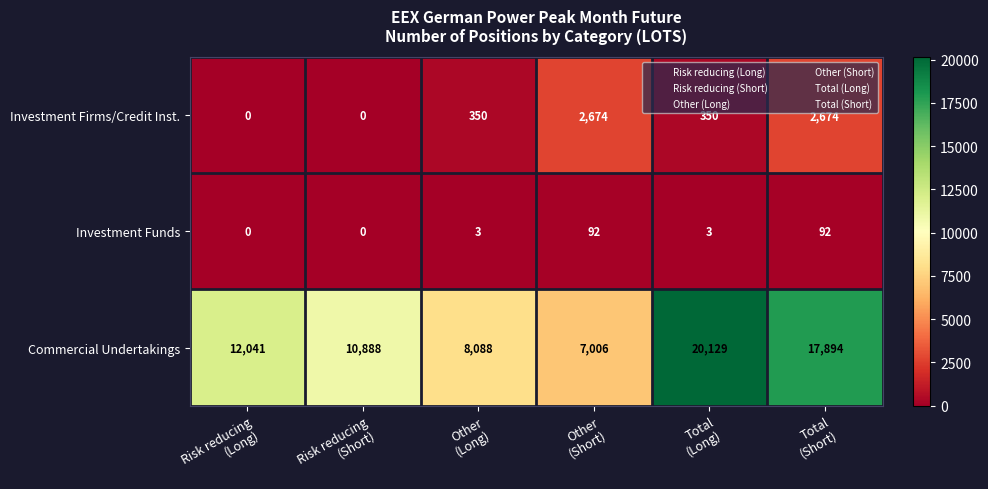

How many series are shown in this chart?

3